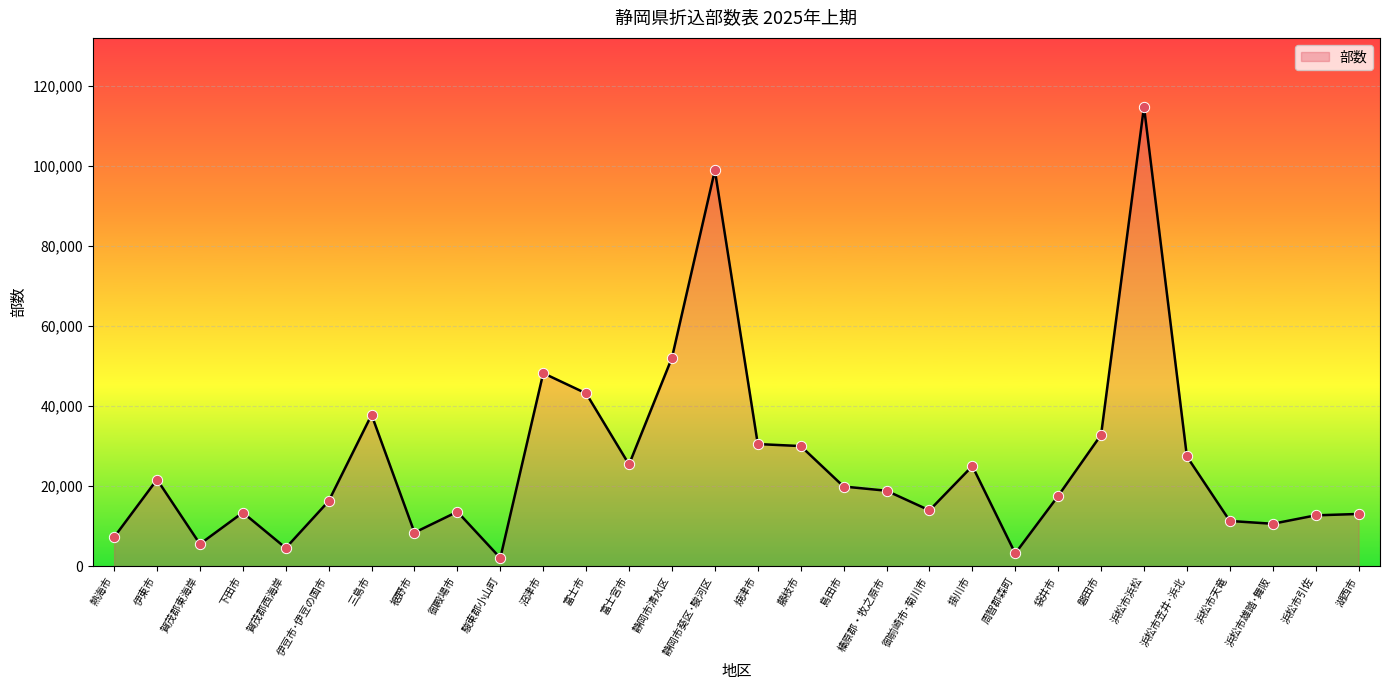

What is the change in value from 三島市 to 藤枝市?

-7800